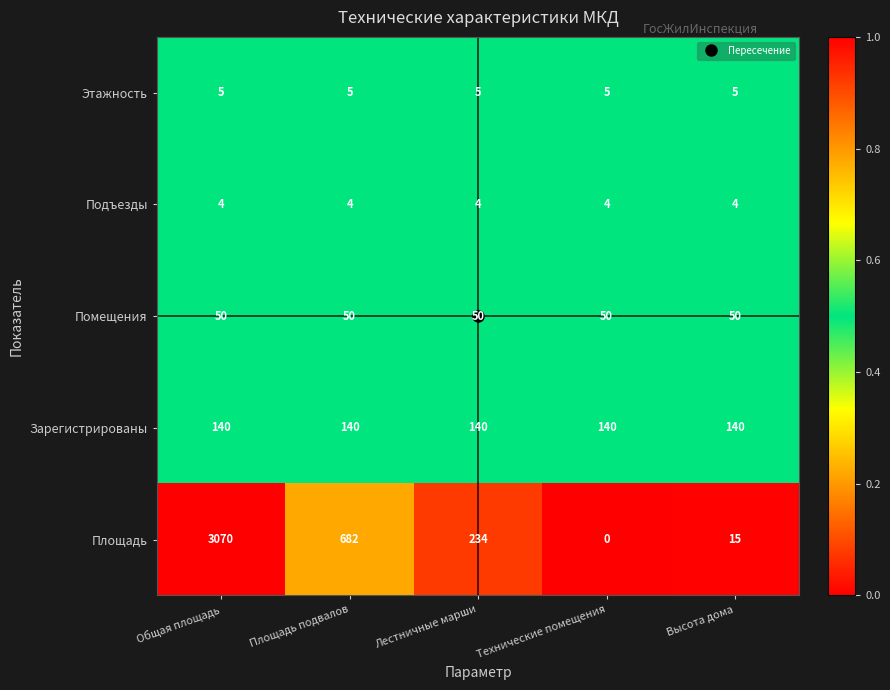

At how many categories does at least one series exceed 0?

5